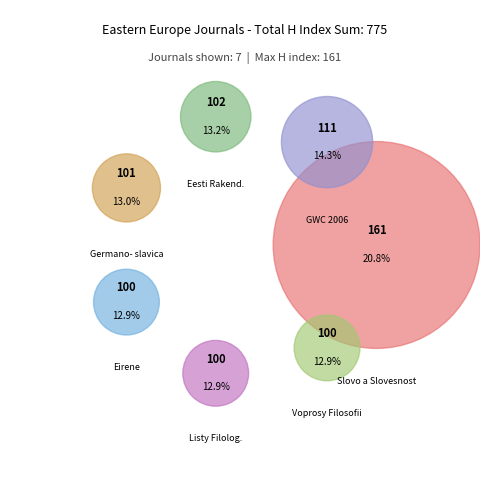

Combined, do Eesti Rakenduslingvistika and Voprosy Filosofii account for over 50%?

No